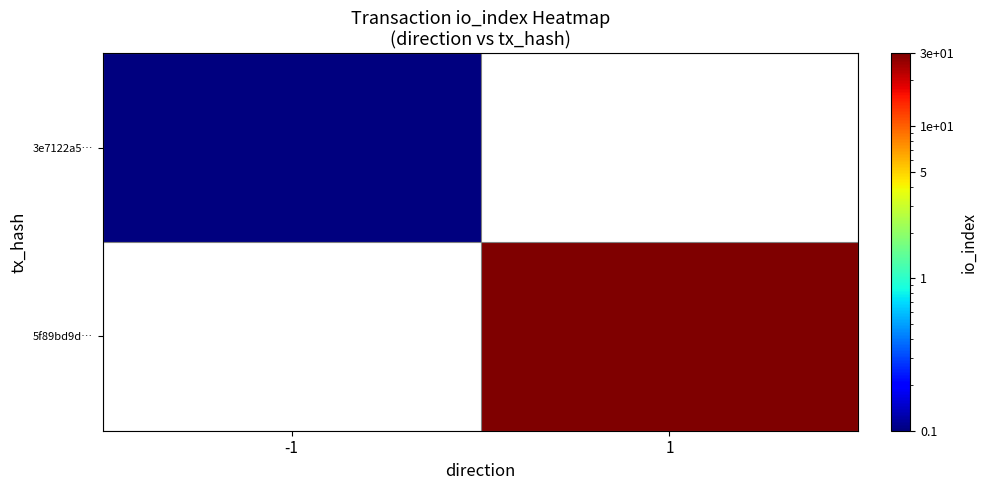

Count the number of categories in the chart.

2